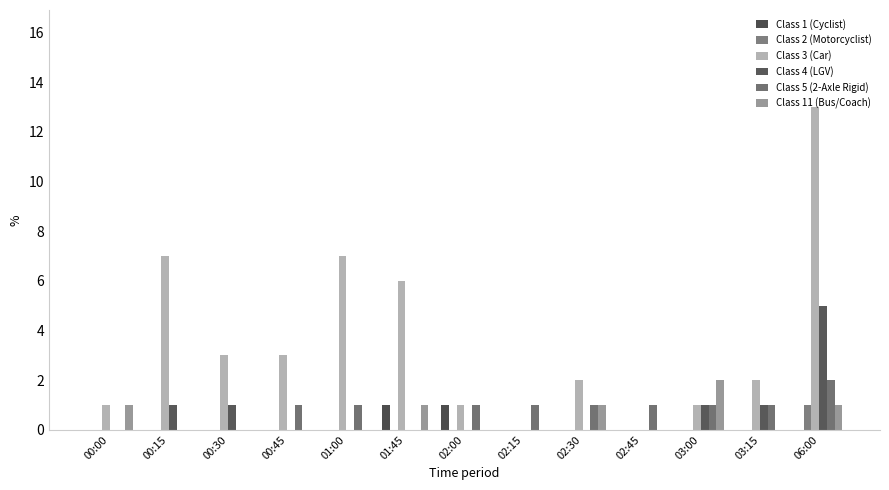

What is the difference between the Class 4 (LGV) values at 00:00 and 00:15?

1